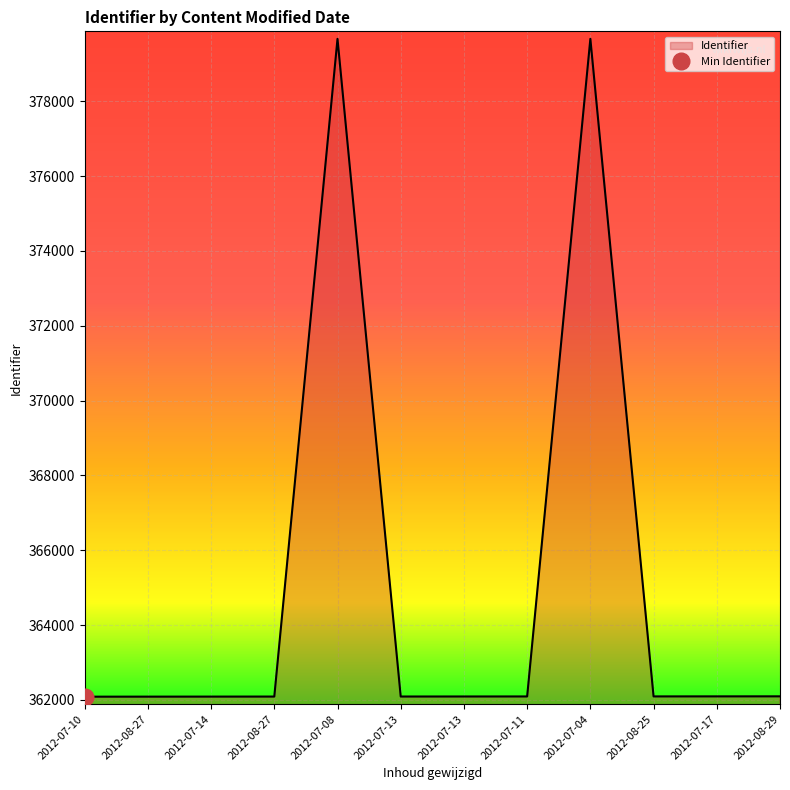

The chart shows a value of 362094 at 2012-08-25. True or false?

True